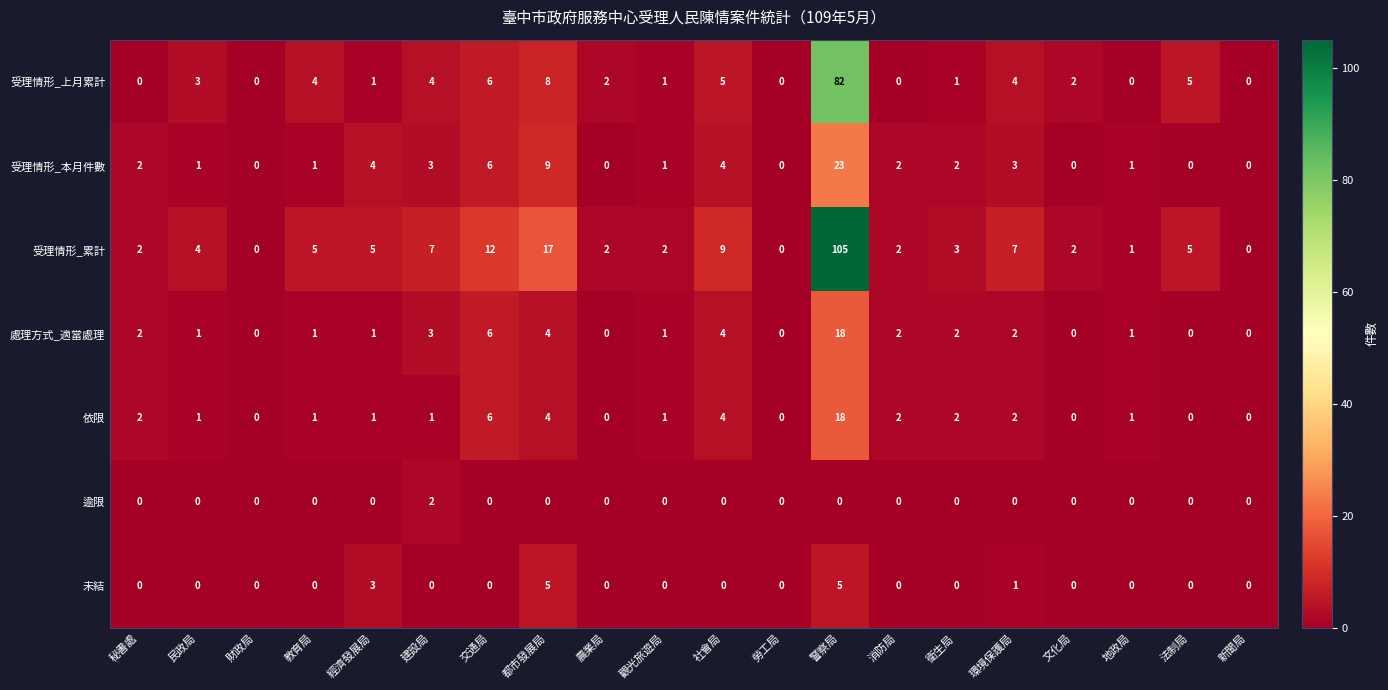

True or false: 受理情形_累計 has a value of 3 at 衛生局.

True